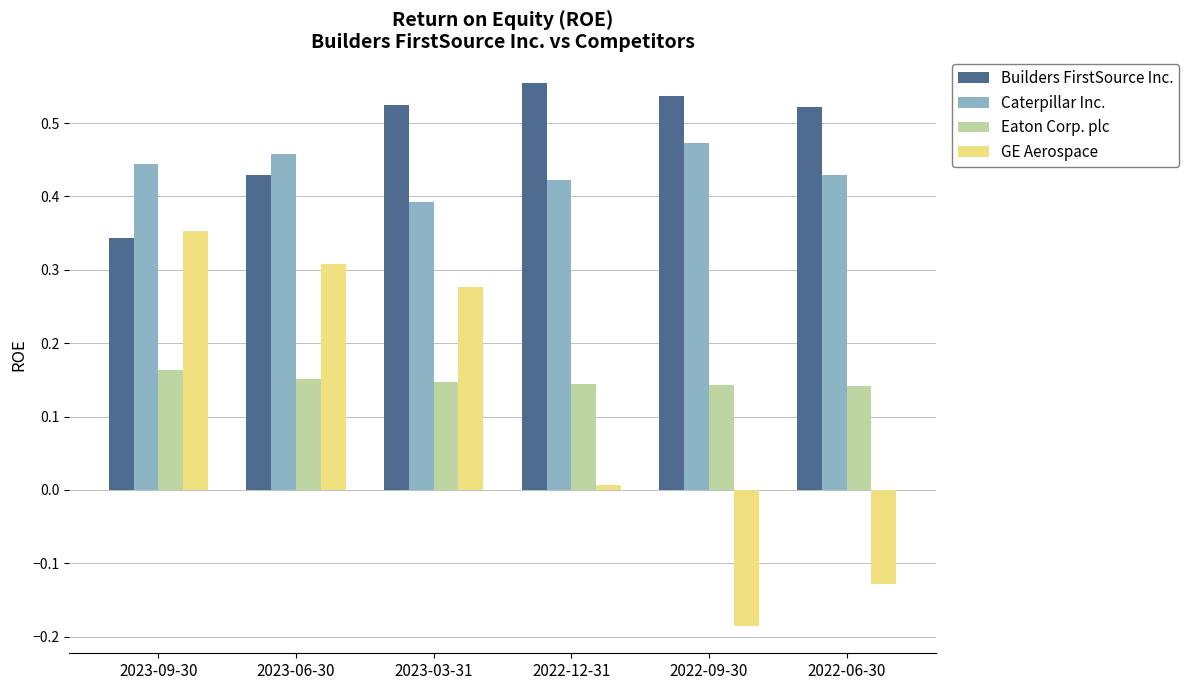

Is it true that GE Aerospace equals -0.3 at 2022-09-30?

False